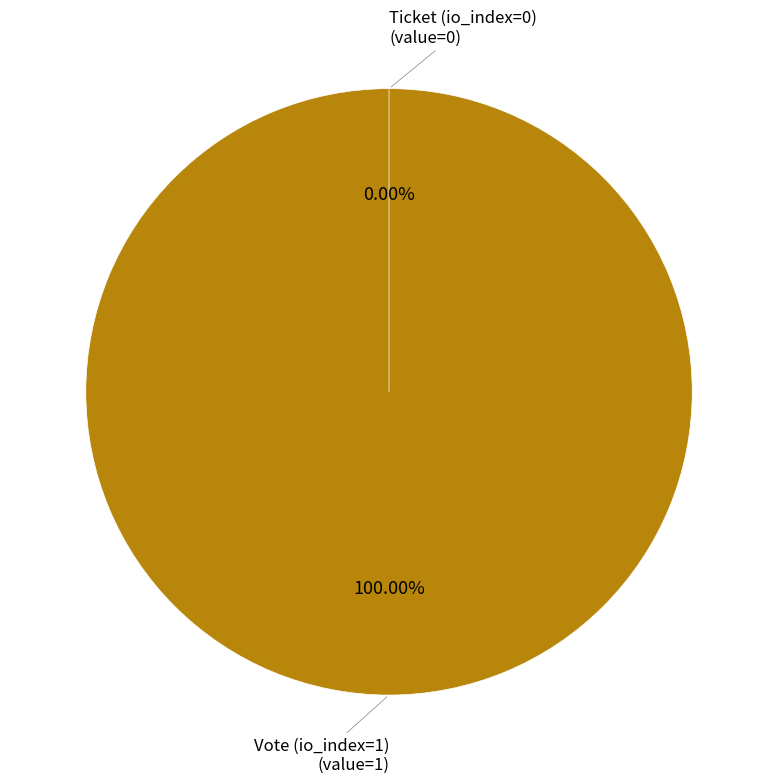

What is the smallest slice in the pie chart?

Ticket (io_index=0)